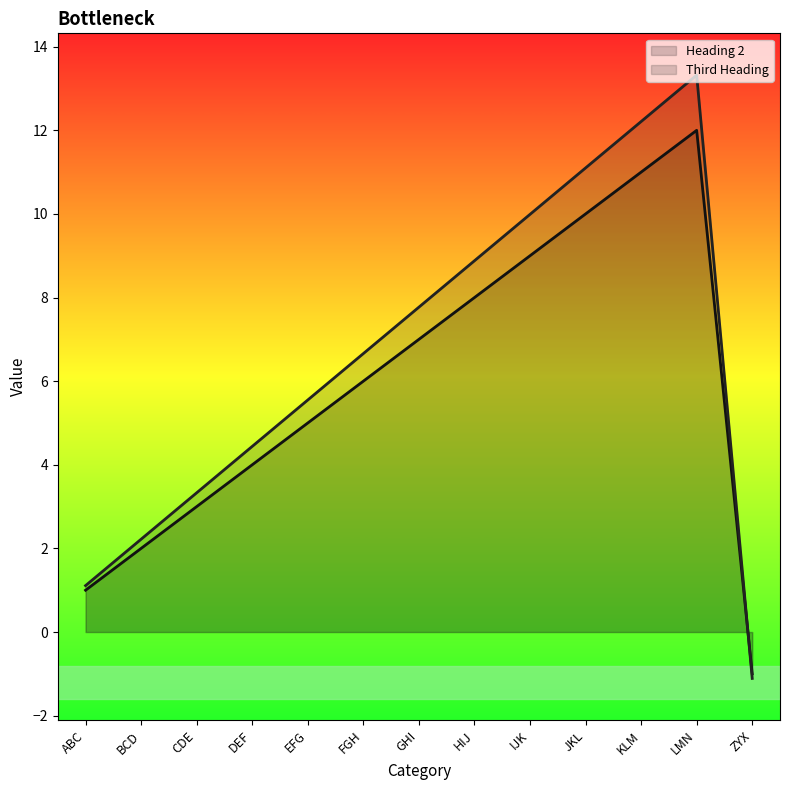

What is the value of the Heading 2 point at the 4th from the left?

4.0